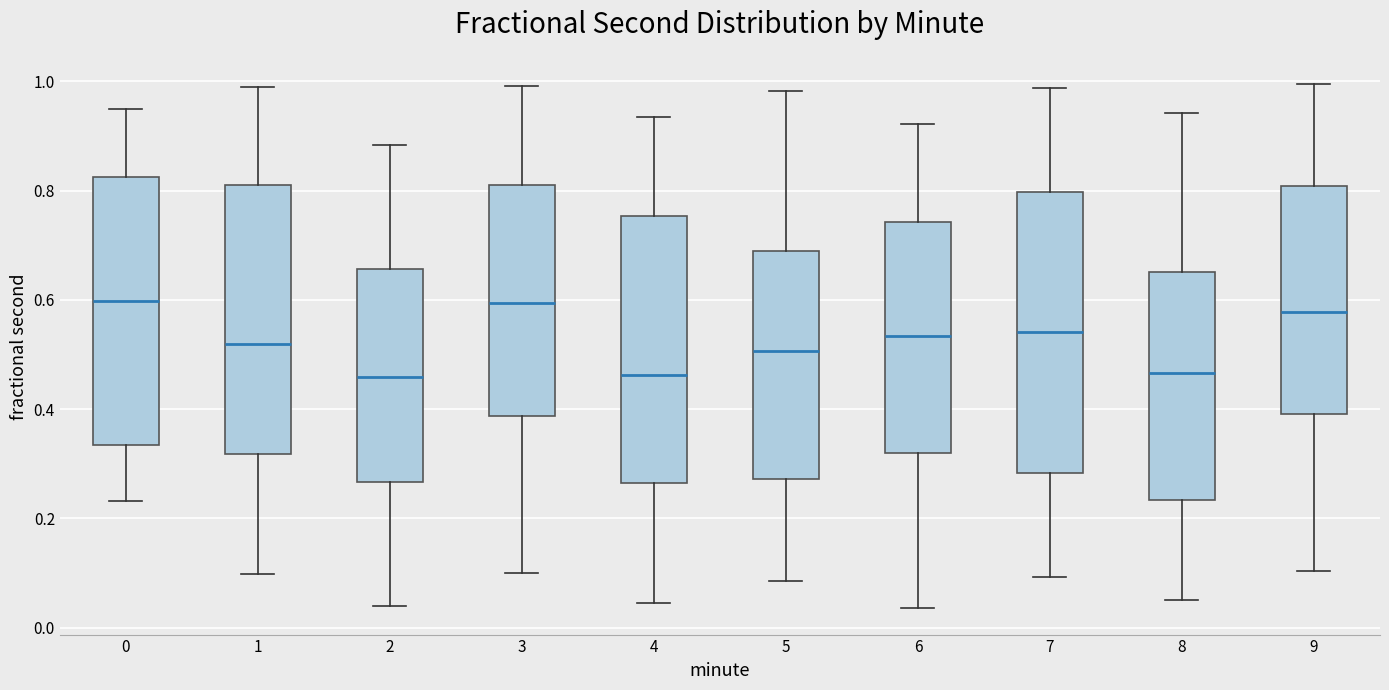

Reading left to right, read every box against the y-axis: the position of its median line, the range the box covers, and the ends of its whiskers. The values are not printed on the chart, so give them approximately, as read against the axis.

0: median 0.60, box 0.34 to 0.82, whiskers 0.24 to 0.96
1: median 0.52, box 0.32 to 0.80, whiskers 0.10 to 1.00
2: median 0.46, box 0.26 to 0.66, whiskers 0.04 to 0.88
3: median 0.60, box 0.38 to 0.82, whiskers 0.10 to 1.00
4: median 0.46, box 0.26 to 0.76, whiskers 0.04 to 0.94
5: median 0.50, box 0.28 to 0.70, whiskers 0.08 to 0.98
6: median 0.54, box 0.32 to 0.74, whiskers 0.04 to 0.92
7: median 0.54, box 0.28 to 0.80, whiskers 0.10 to 0.98
8: median 0.46, box 0.24 to 0.66, whiskers 0.04 to 0.94
9: median 0.58, box 0.40 to 0.80, whiskers 0.10 to 1.00